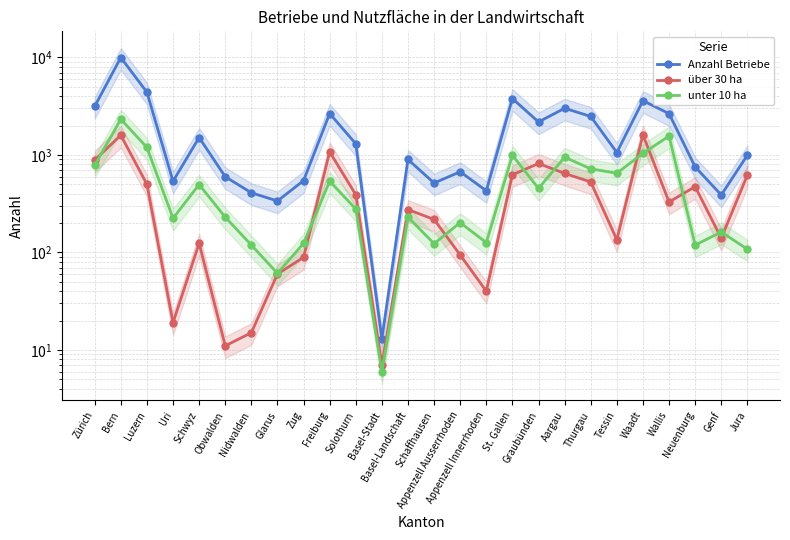

Is the value of Anzahl Betriebe at Tessin greater than the value of über 30 ha at St. Gallen?

Yes